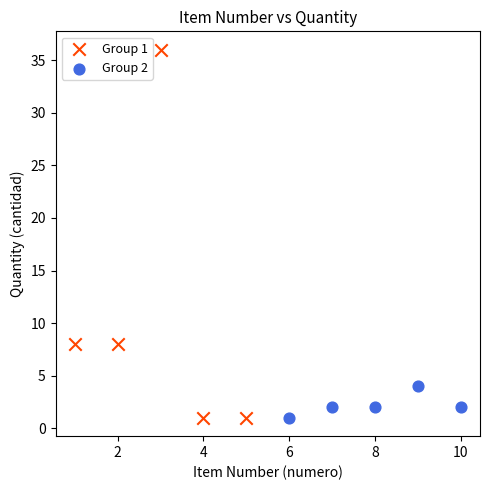

Which series reaches the maximum Y coordinate?

Group 1